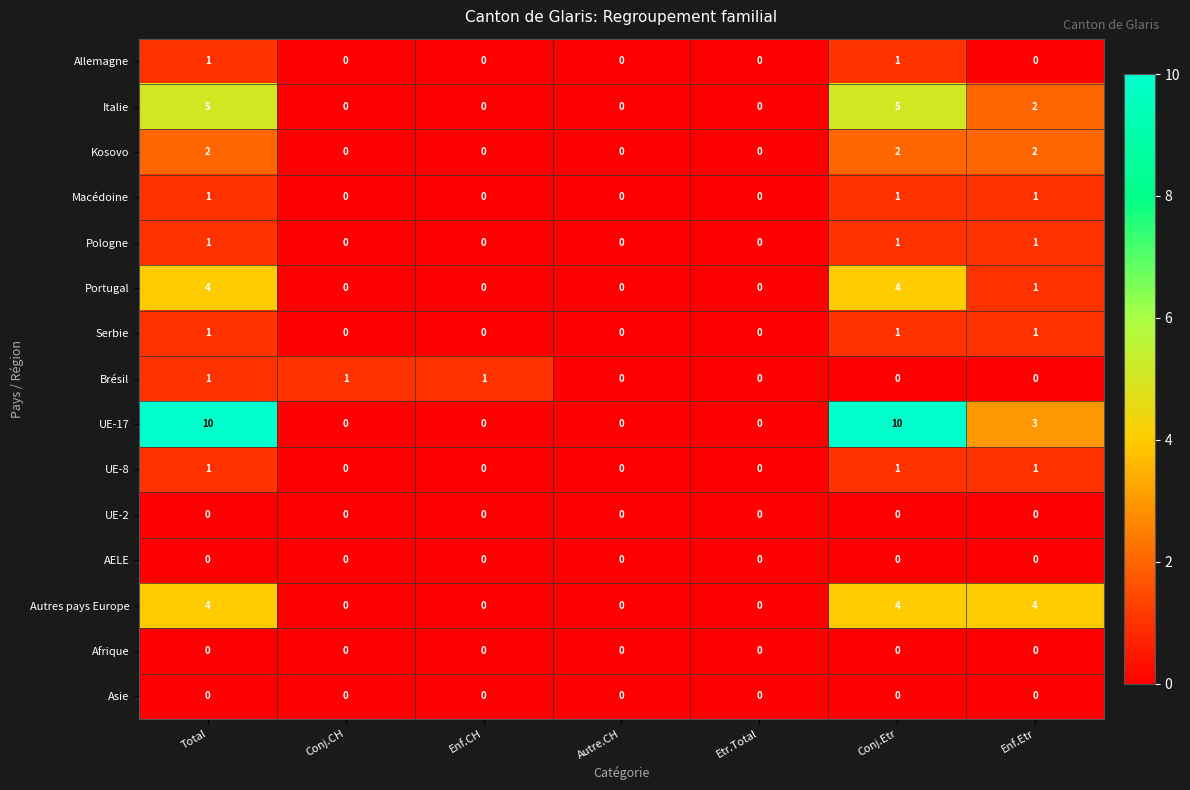

Which series has the largest range (max minus min)?

UE-17